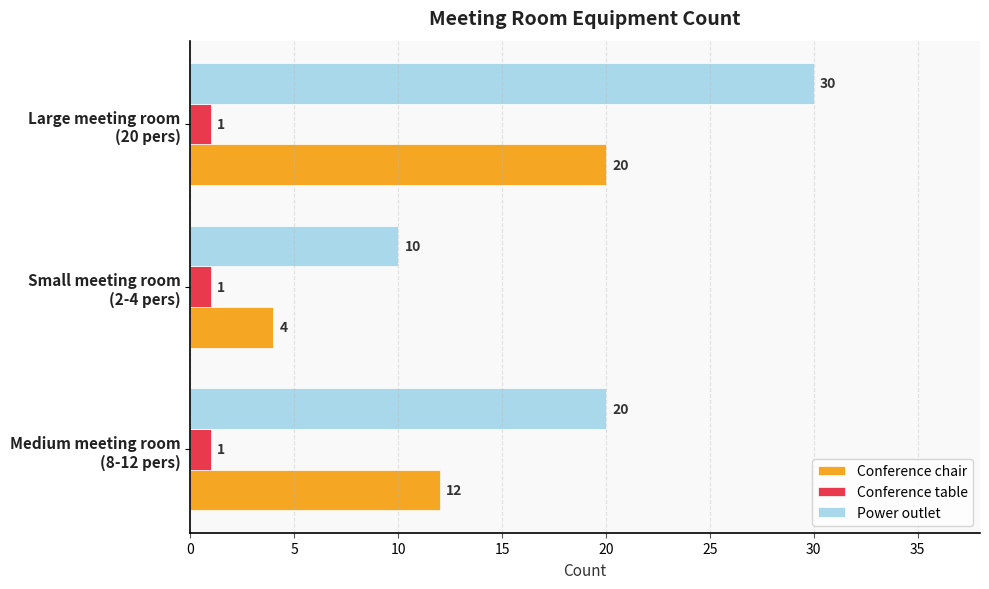

Which series has the largest range (max minus min)?

Power outlet